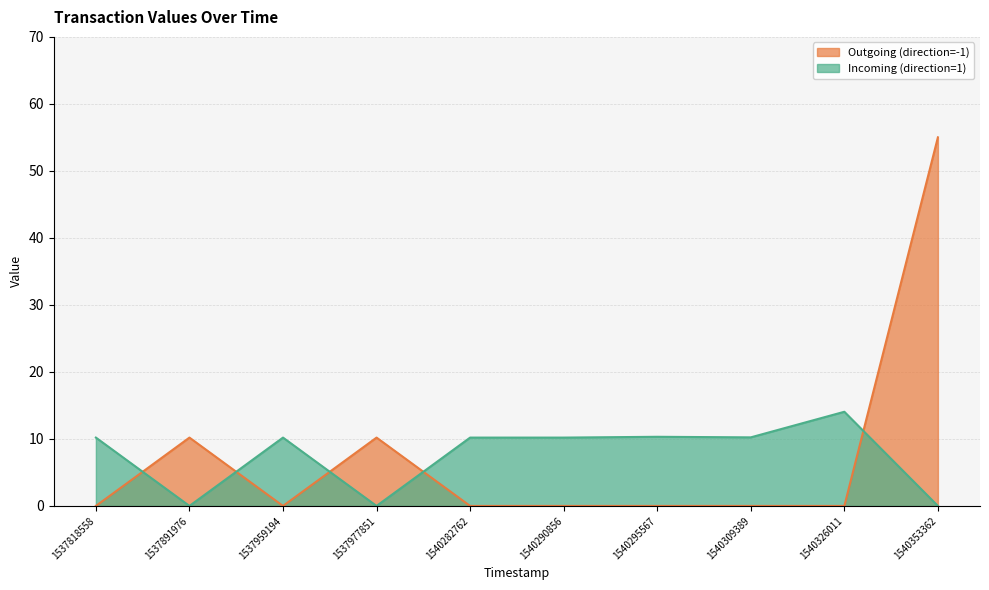

What is the difference between the highest and lowest values at 1540326011?

14.1